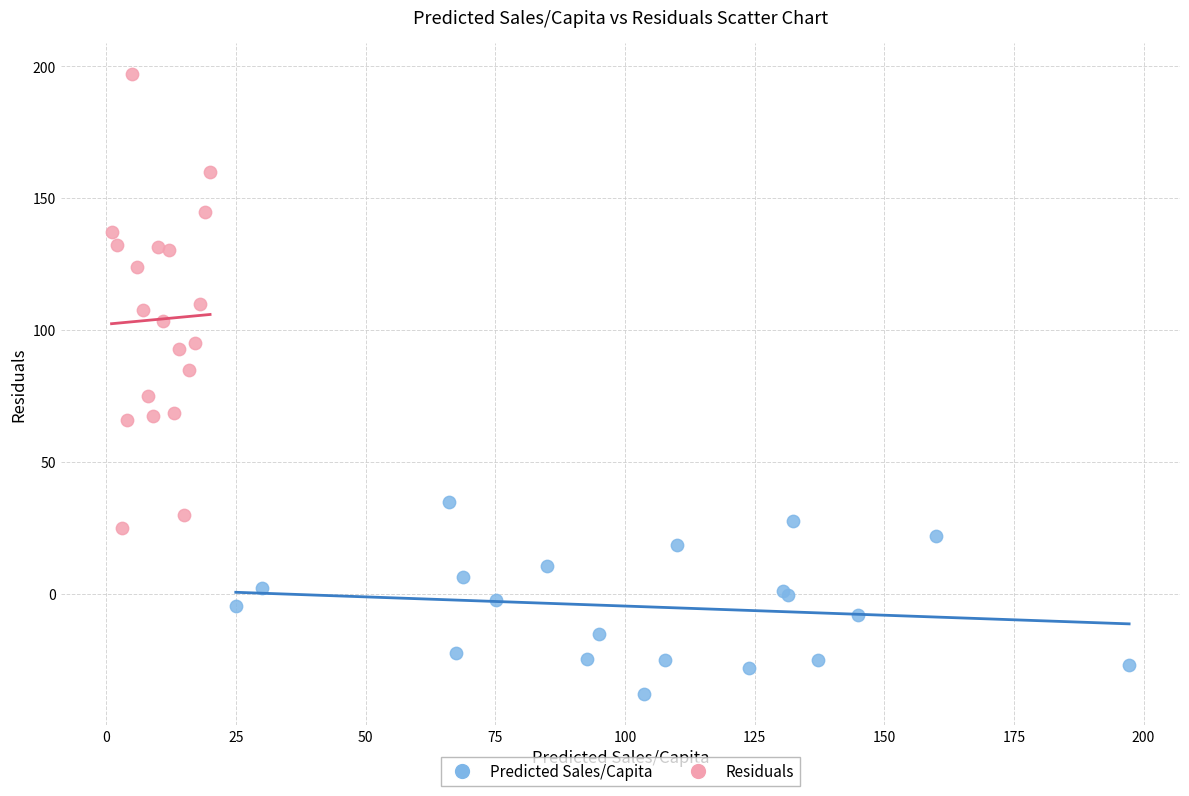

Which series reaches the minimum Y coordinate?

Predicted Sales/Capita